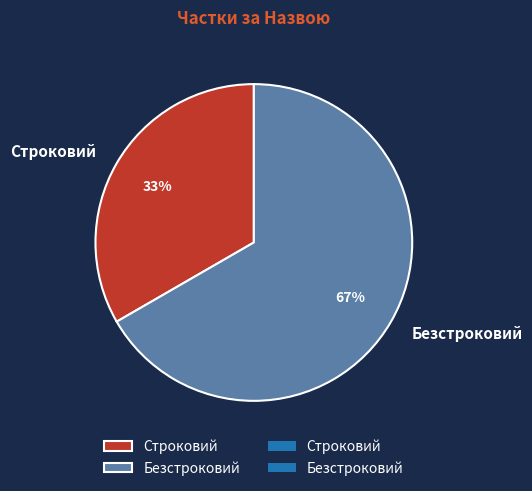

Which has a higher value, Строковий or Безстроковий?

Безстроковий